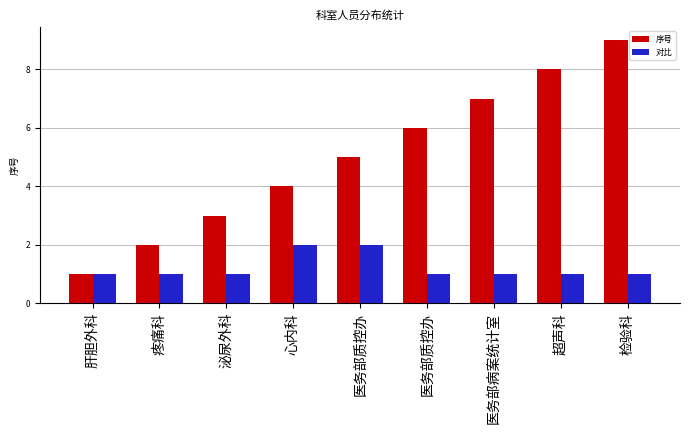

What is the difference between the maximum and second lowest values in the 序号 series?

7